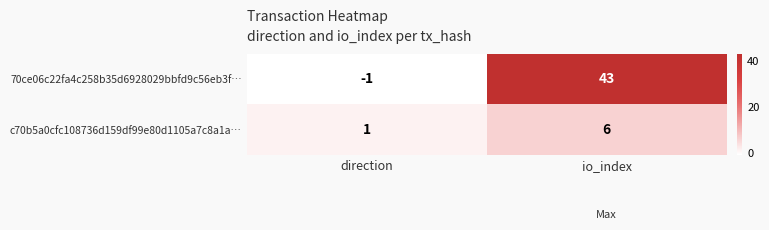

What is the difference between the maximum and minimum values in the 70ce06c22fa4c258b35d6928029bbfd9c56eb3f… series?

44